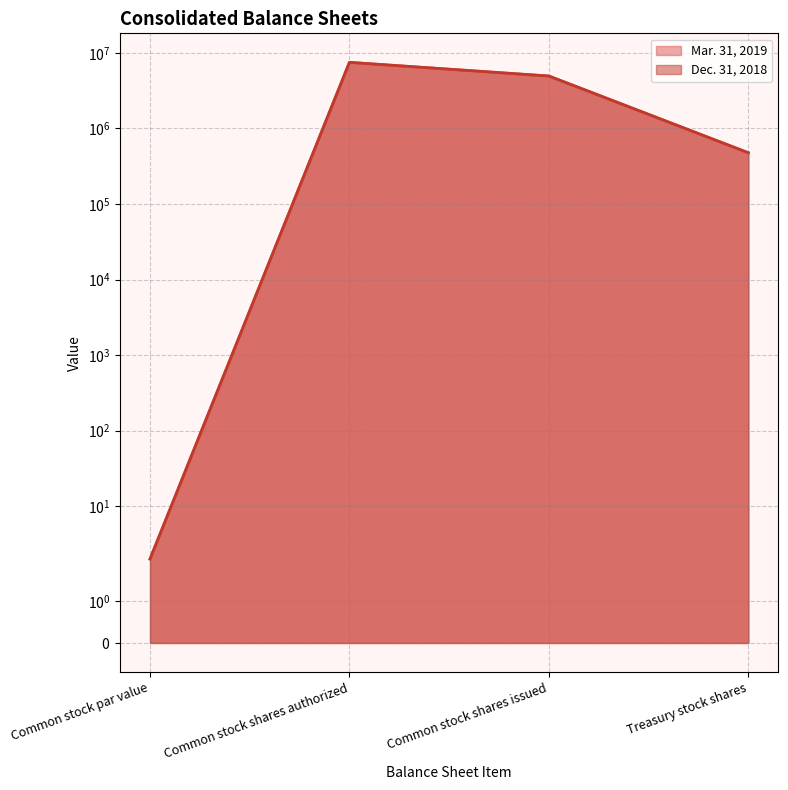

Where is Mar. 31, 2019 nearest to the value 3750001?

Common stock shares issued